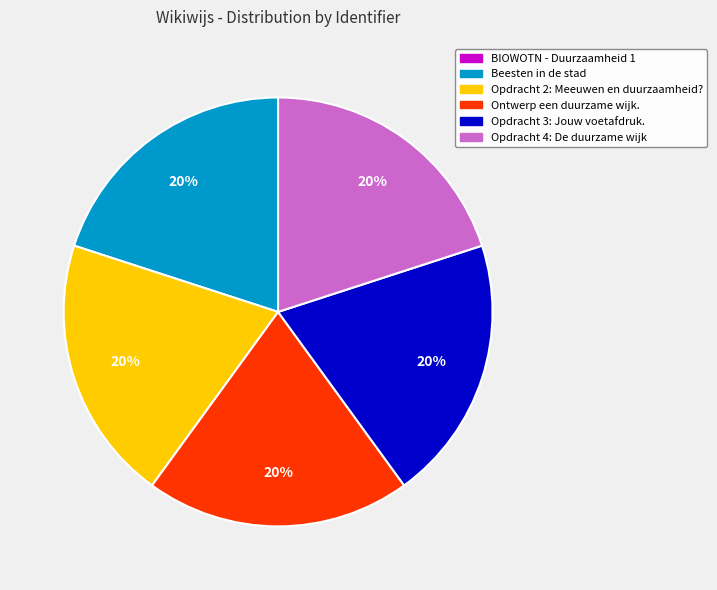

Do Beesten in de stad and Ontwerp een duurzame wijk. together represent more than half of the pie?

No